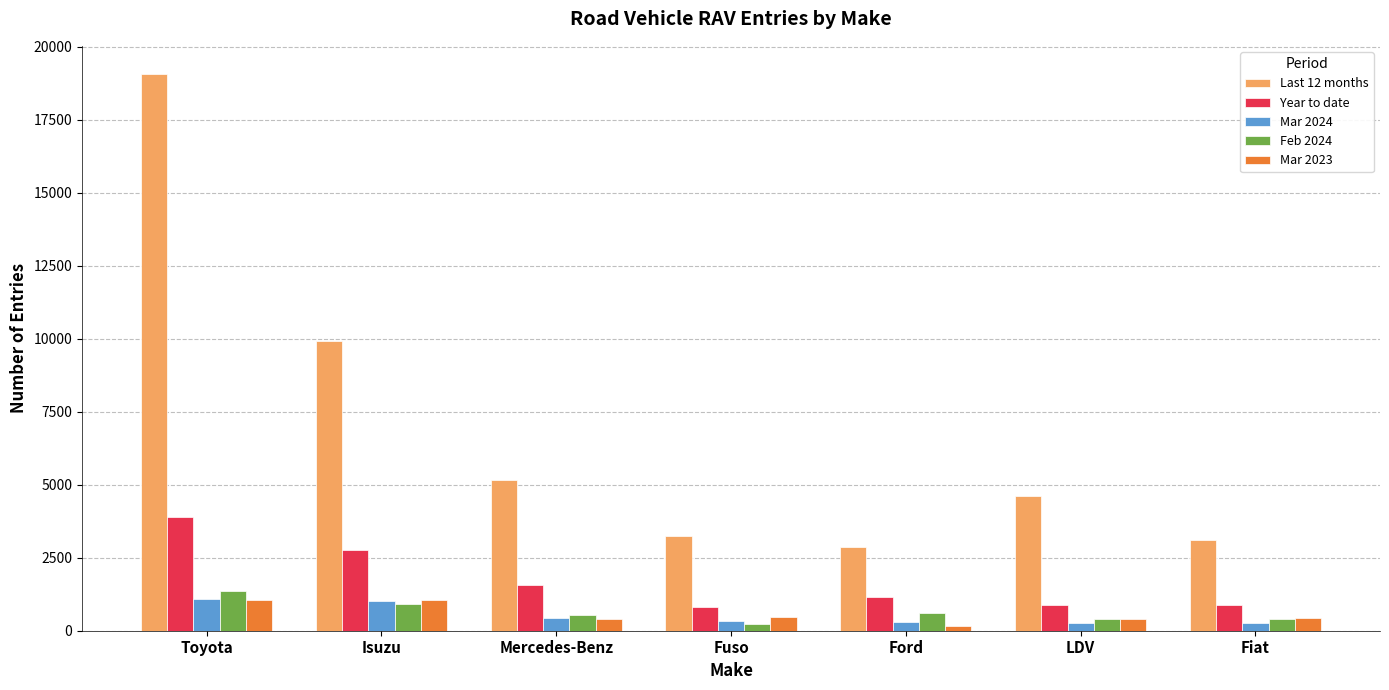

Is it true that Last 12 months equals 1561 at Fiat?

False